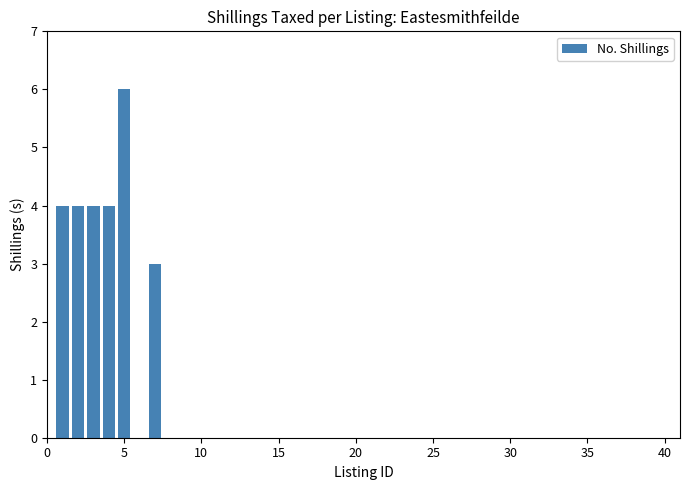

How many categories are shown in the chart?

40